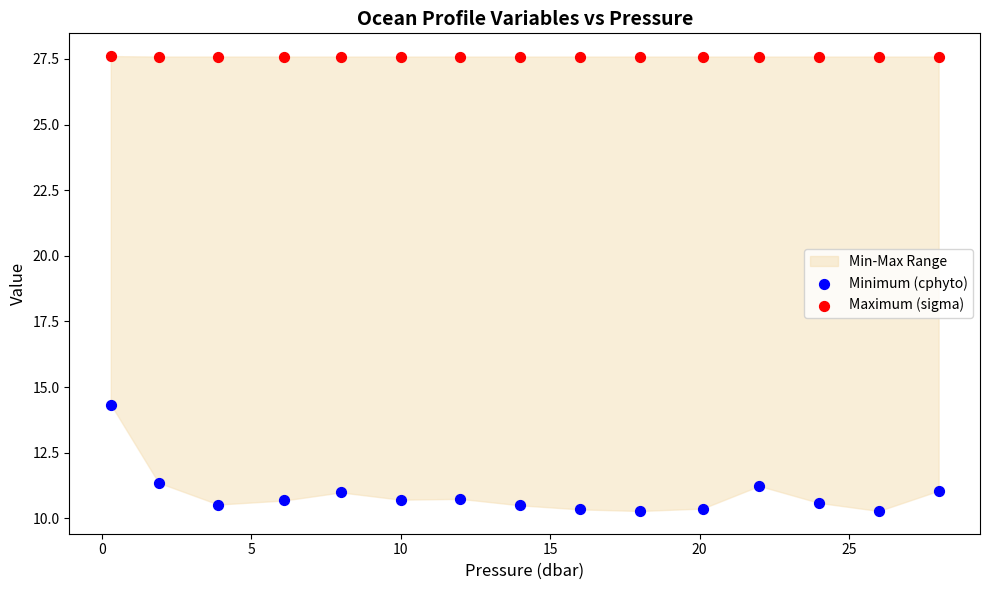

Which series reaches the maximum Y coordinate?

Maximum (sigma)